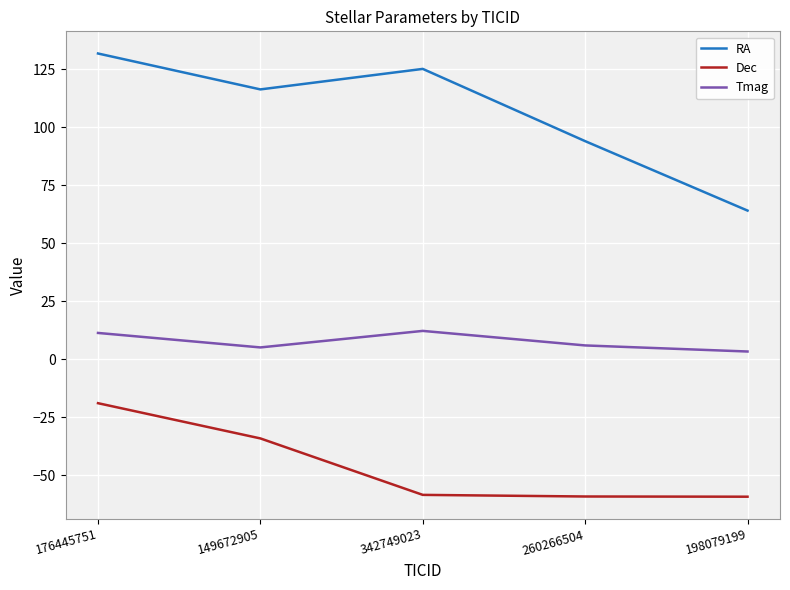

True or false: Dec and RA intersect in this chart.

False